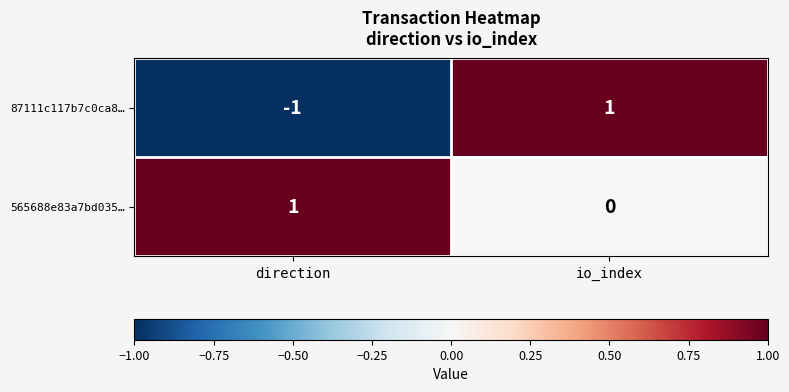

Reading left to right, transcribe all the data shown in this chart.

87111c117b7c0ca8…: direction=-1	io_index=1
565688e83a7bd035…: direction=1	io_index=0